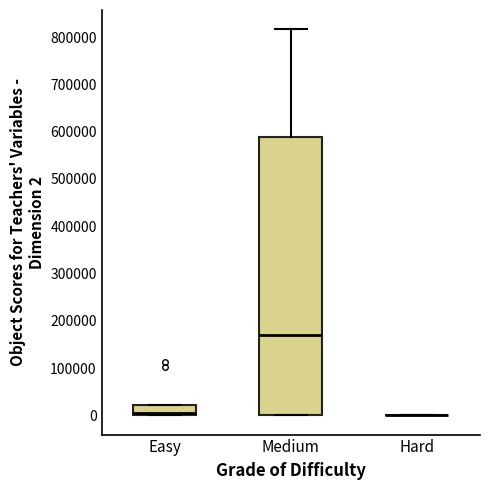

Where is the lower edge of the box for Easy on the y-axis? The values are not printed on the chart, so give them approximately, as read against the axis.

0